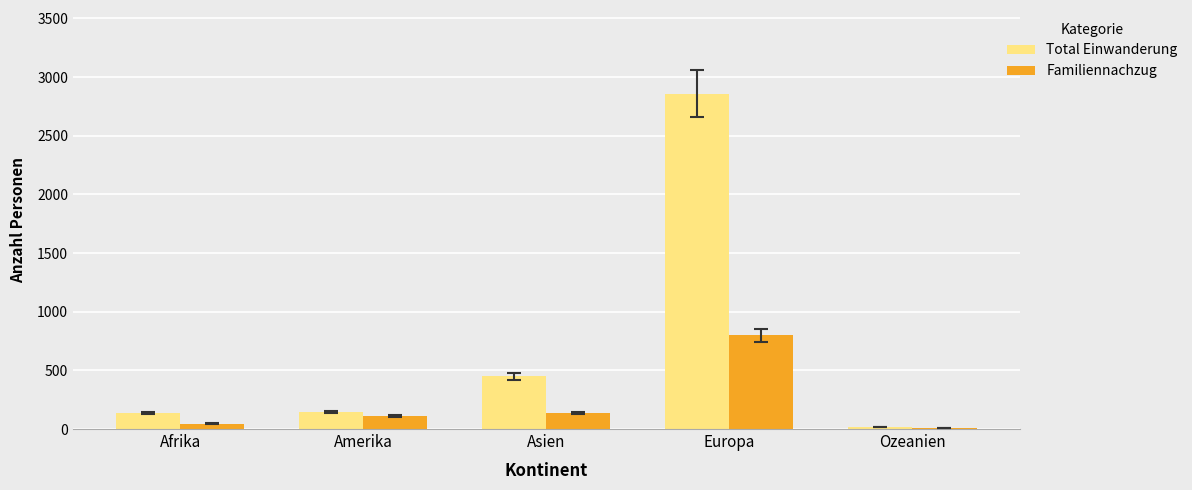

True or false: Total Einwanderung has a value of 448 at Asien.

True